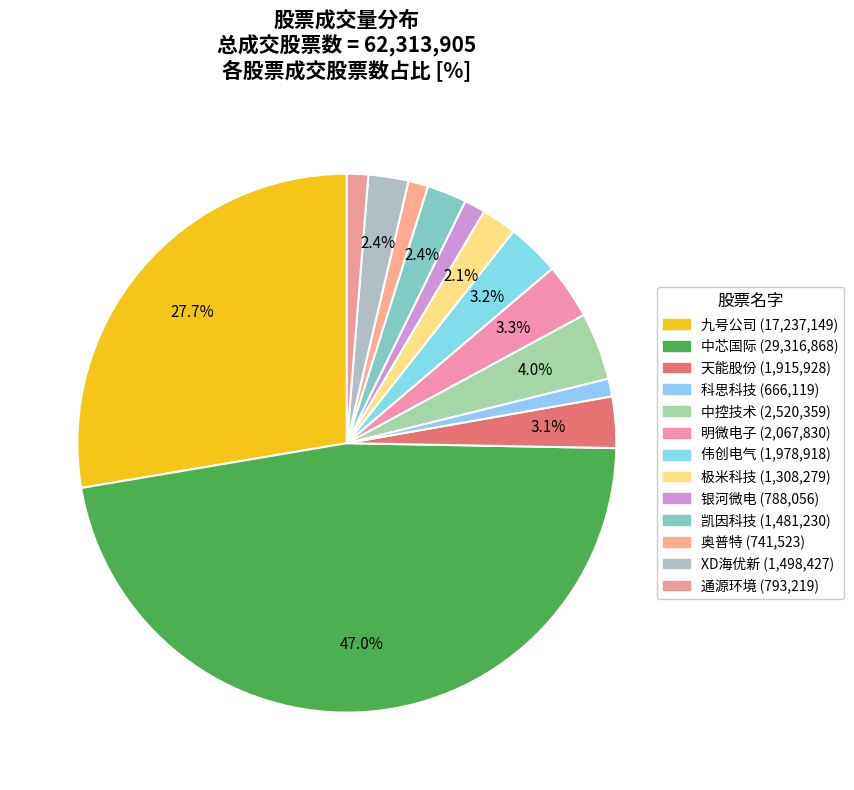

What percentage is NOT represented by 科思科技?

98.9%